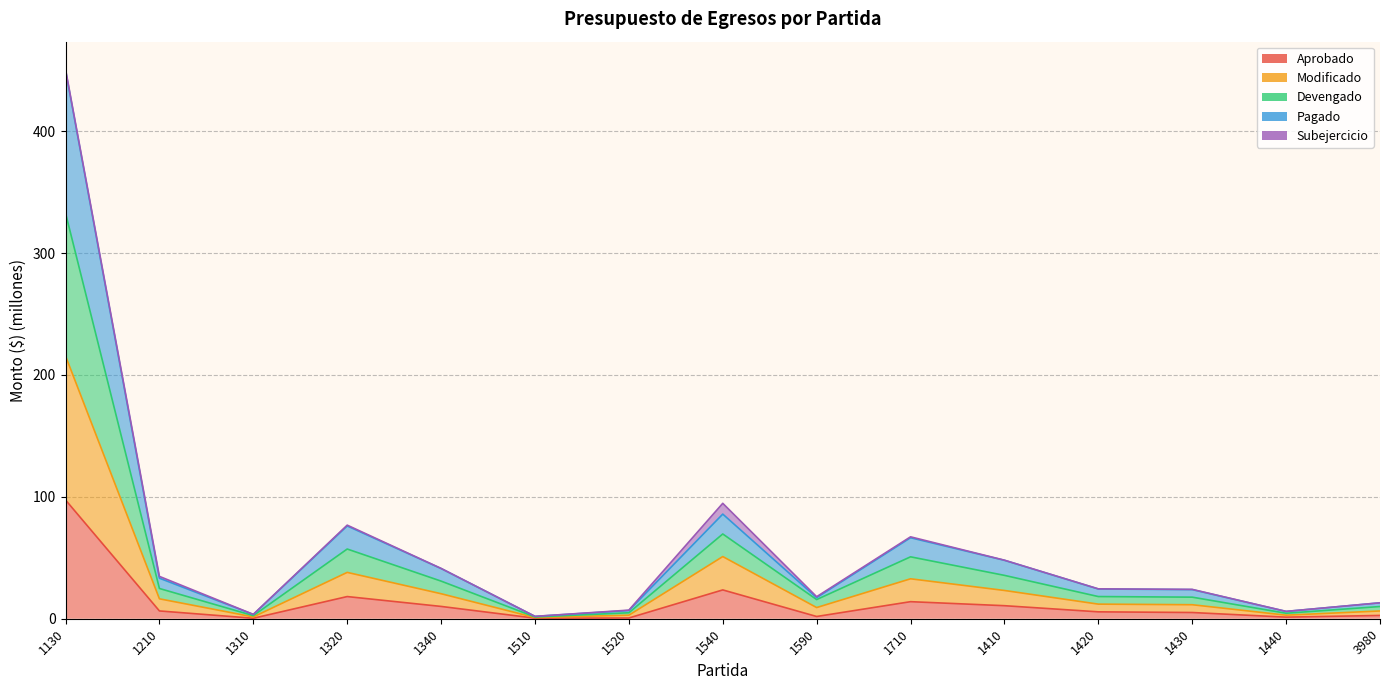

What is the highest value of the Aprobado series?

97.4